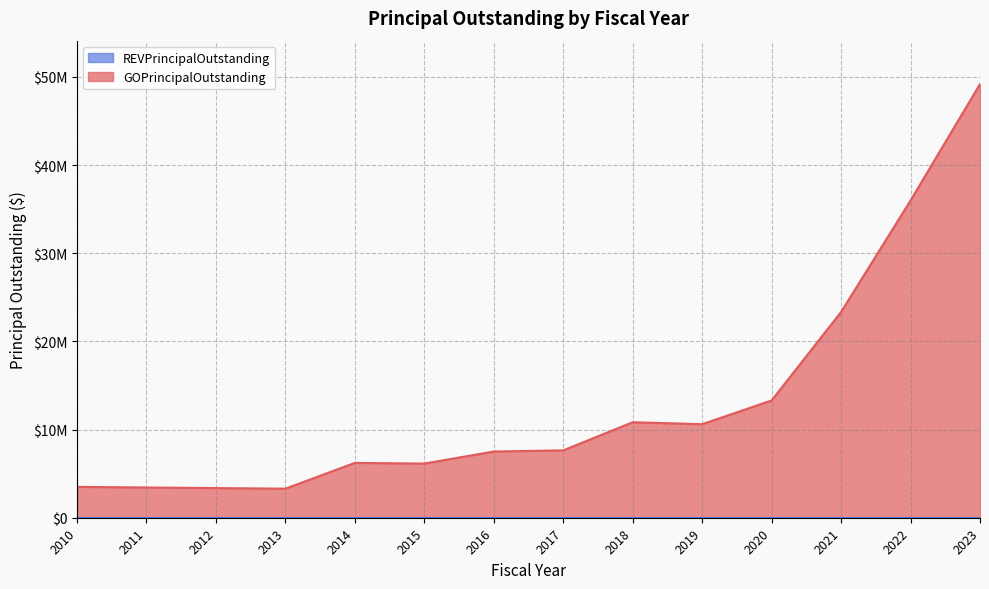

Between 2013 and 2023, which is larger?

2023